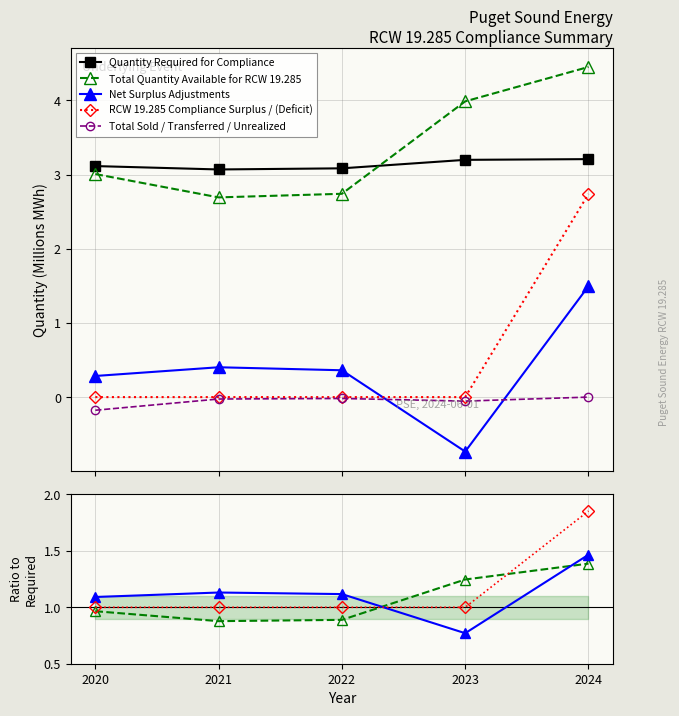

What is the highest value of the Quantity Required for Compliance series?

3.2